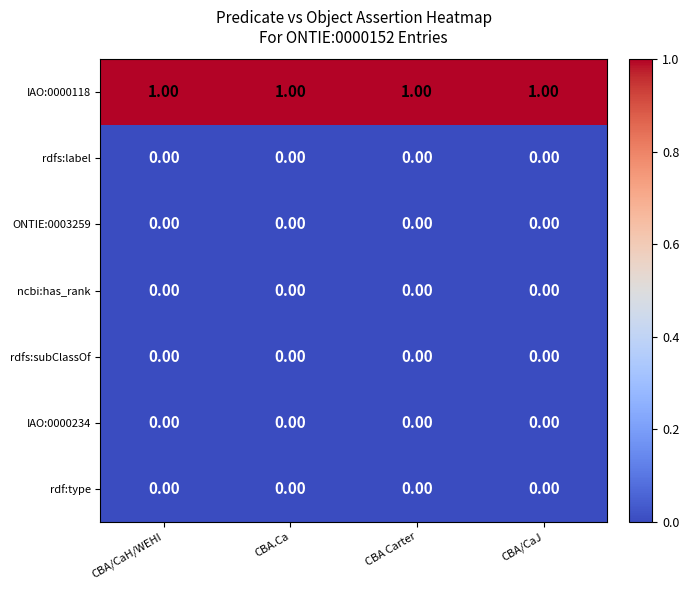

At how many categories does at least one series exceed 0?

4